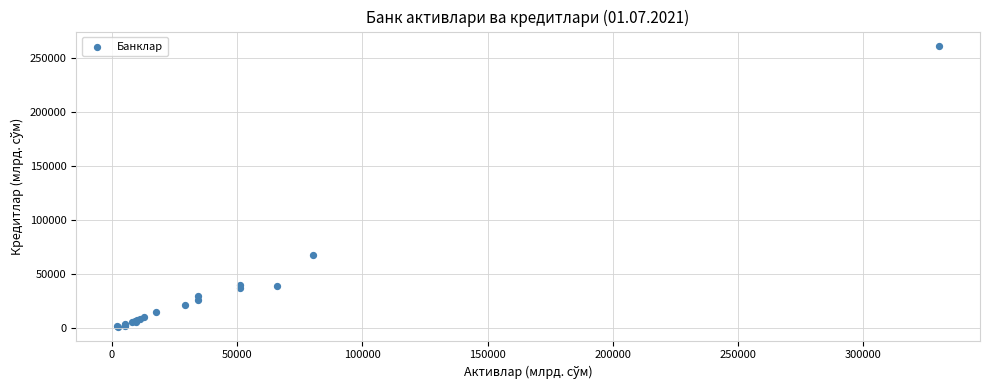

What Y value in the scatter plot is closest to 131347?

67668.0